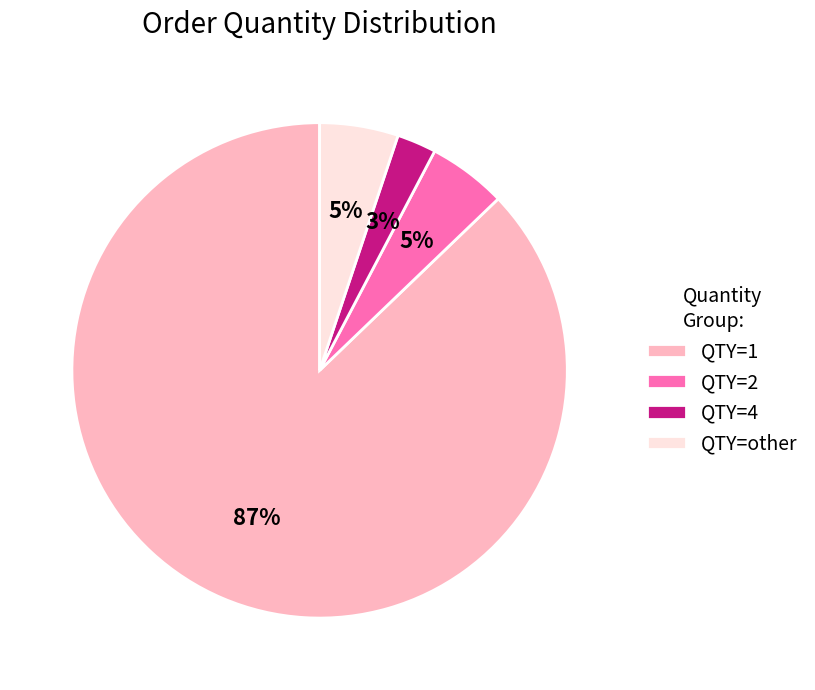

Combined, do QTY=1 and QTY=4 account for over 50%?

Yes